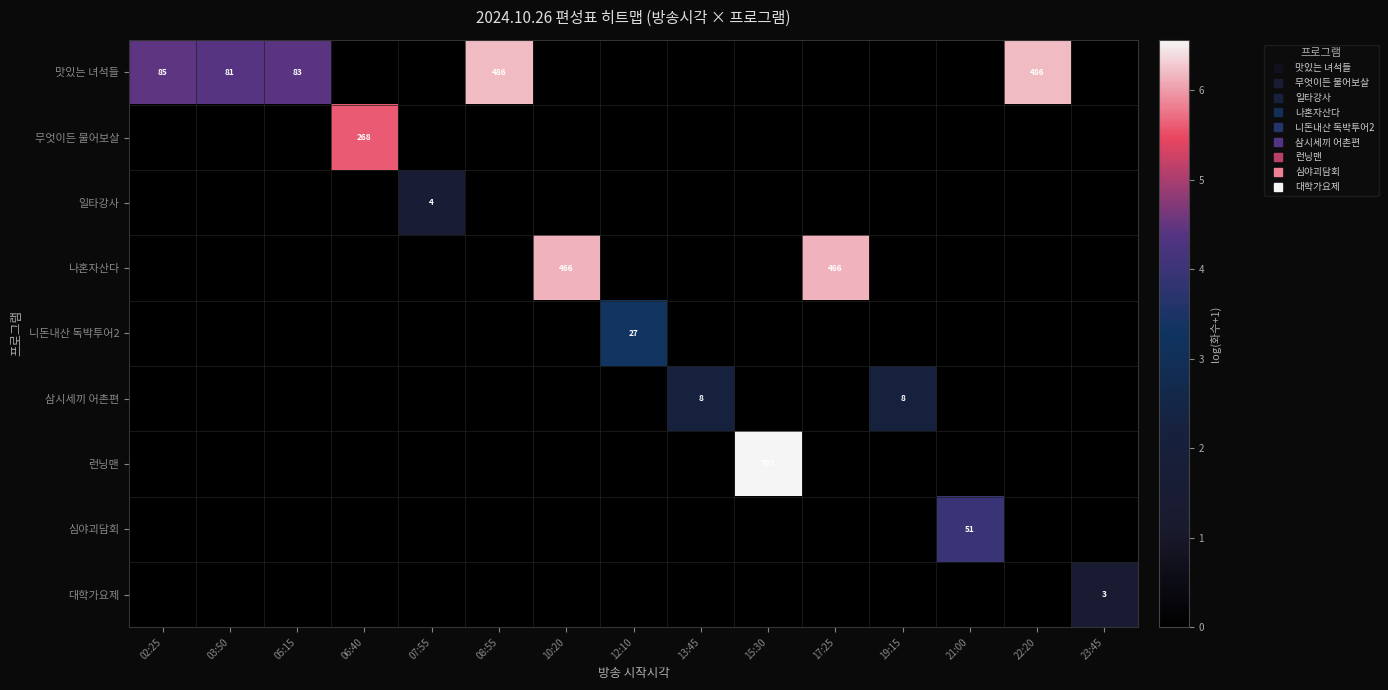

At which category does the chart reach its peak across all series?

15:30